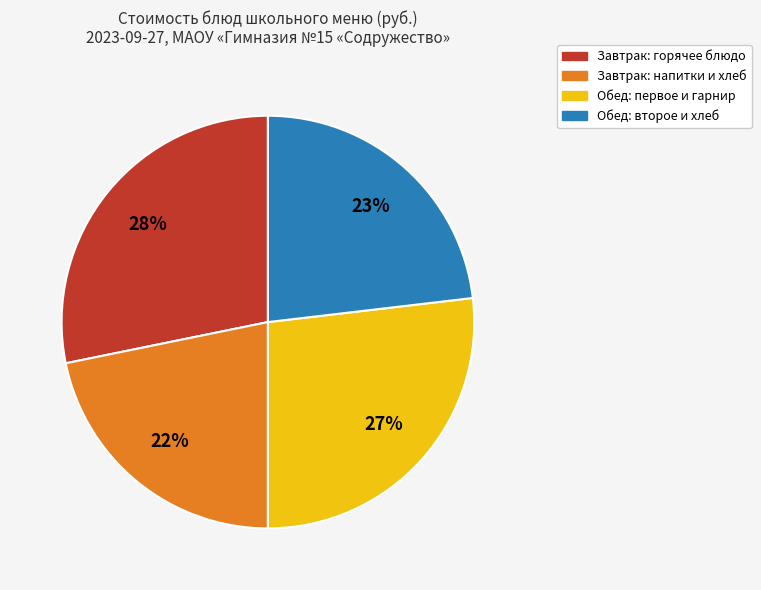

Is there any slice that represents more than half of the pie?

No